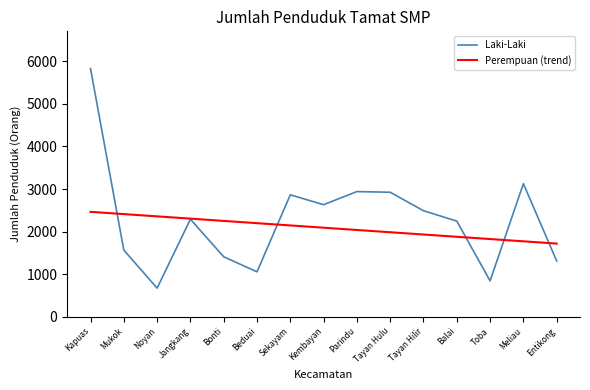

What is the maximum value shown in the chart?

5830.0